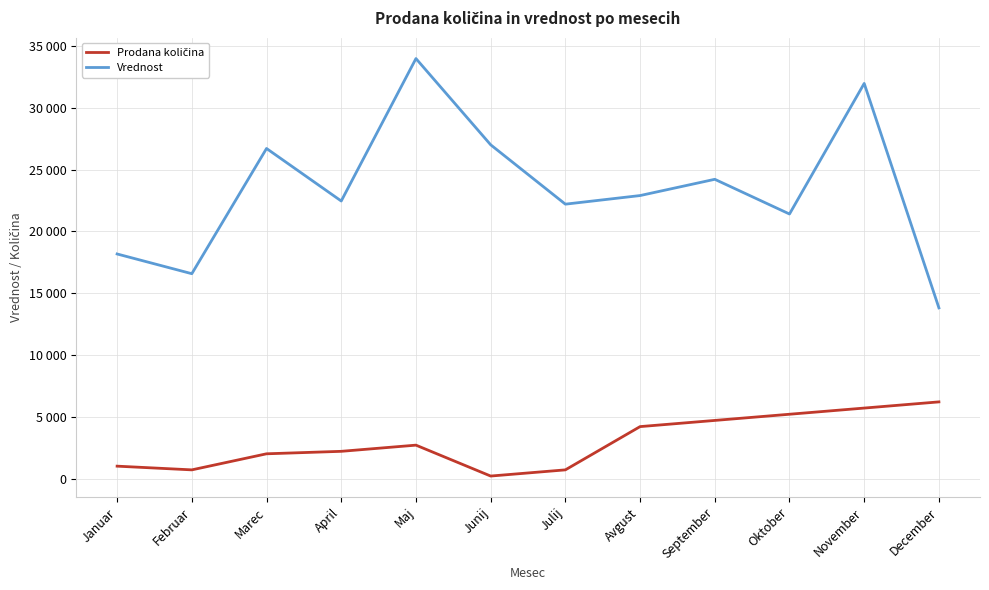

What is the average value of the Vrednost series?

23445